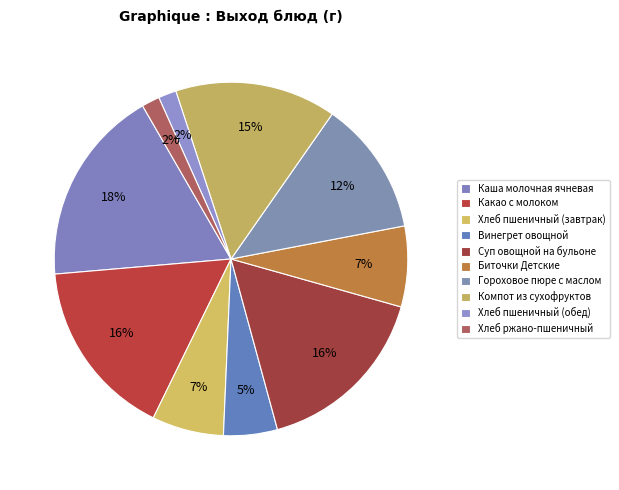

How many segments does this pie chart have?

10